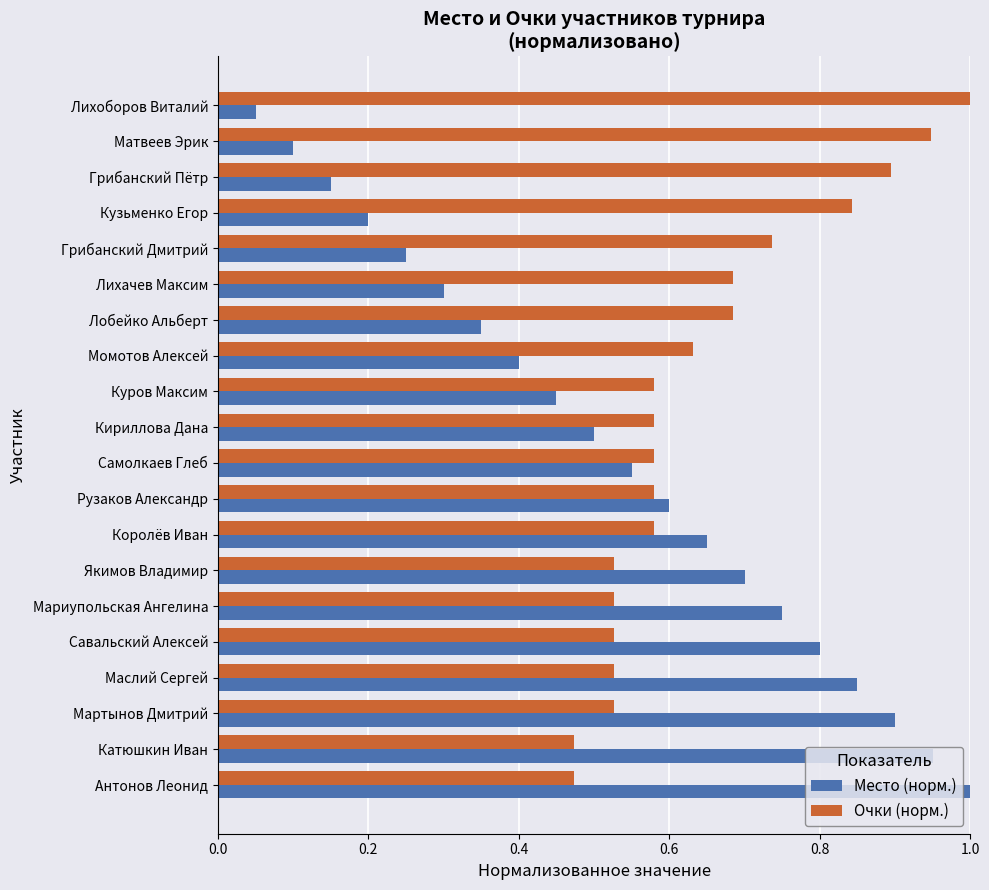

What is the sum of the Очки (норм.) values at Лобейко Альберт and Антонов Леонид?

1.2